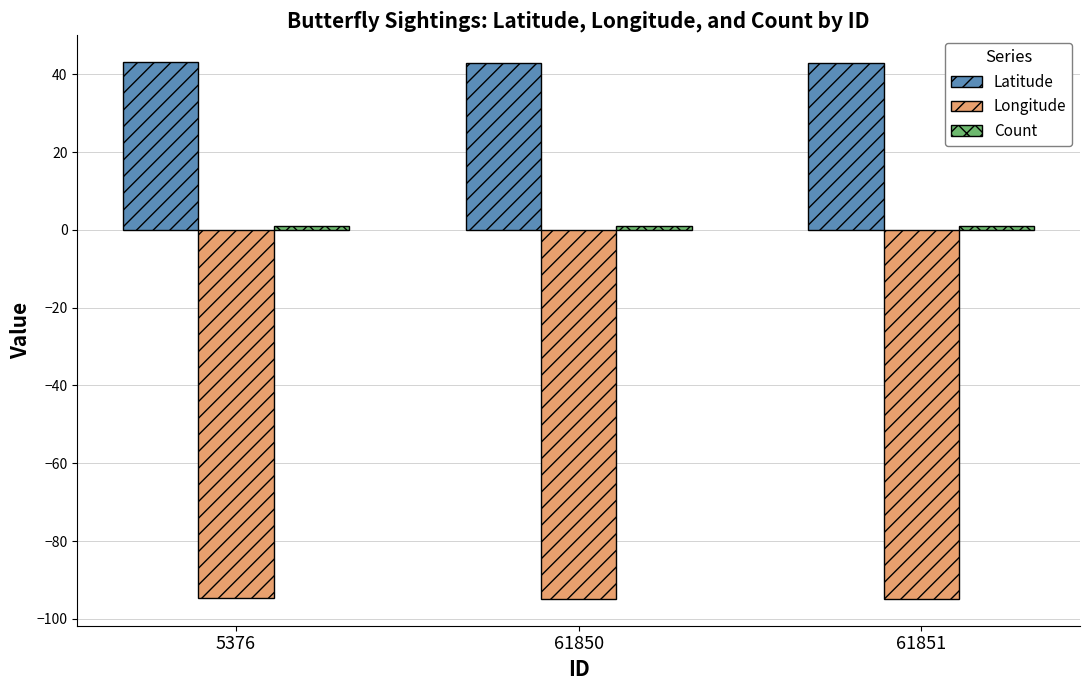

What is the value of the Latitude bar at the 3rd from the left?

42.9